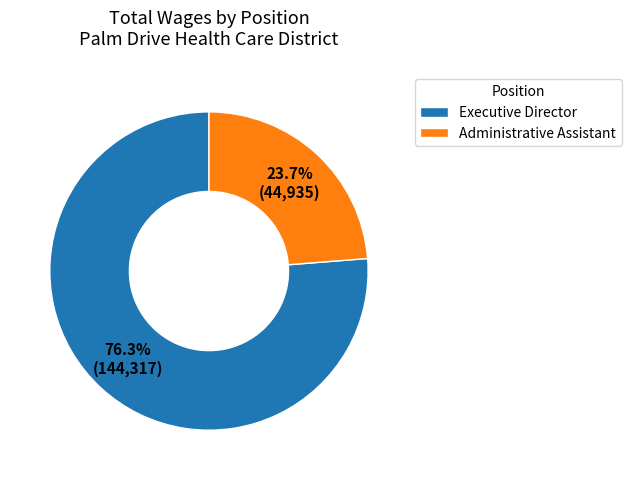

Is there a majority slice in this chart?

Yes